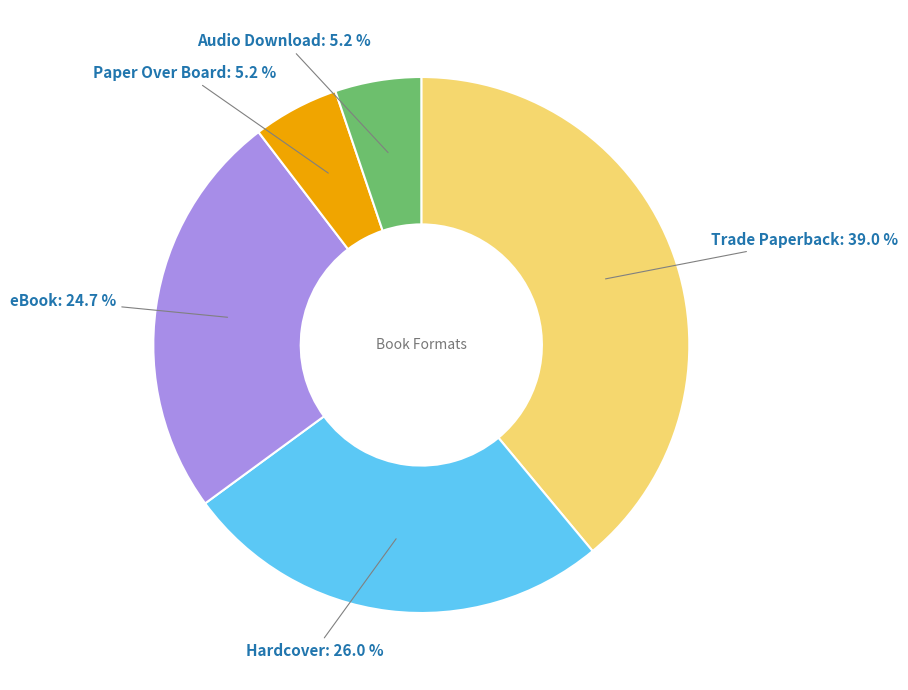

To the nearest percent, what is the combined percentage of Paper Over Board and eBook?

30%